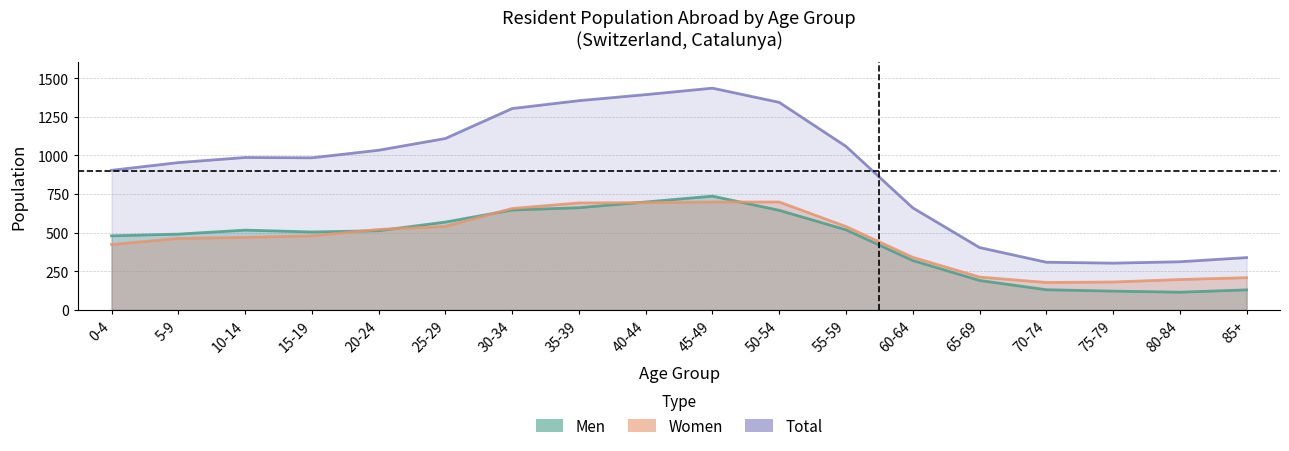

Which series has the largest total across all categories?

Total